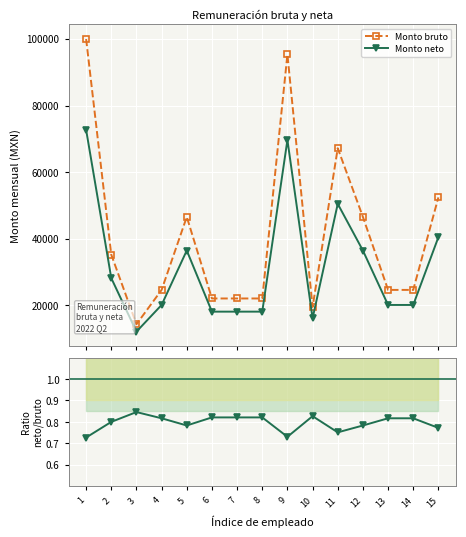

What is the maximum value shown in the chart?

99967.0